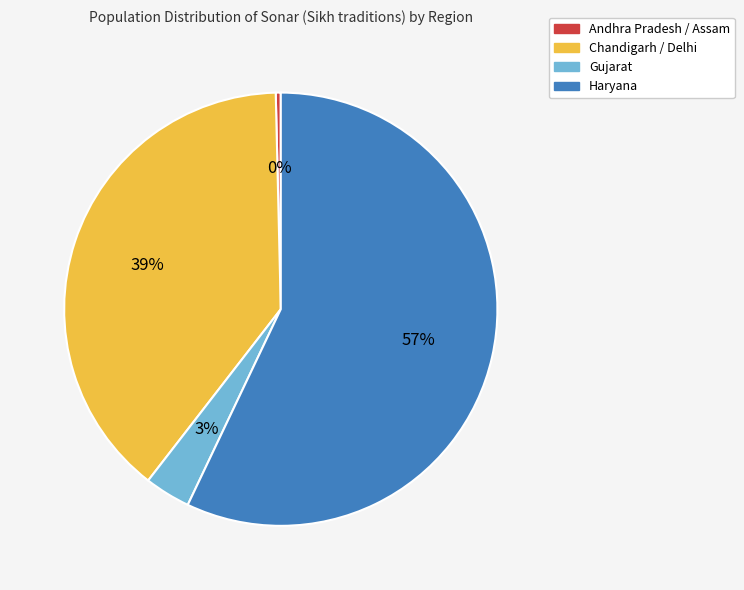

Does any single category account for the majority?

Yes